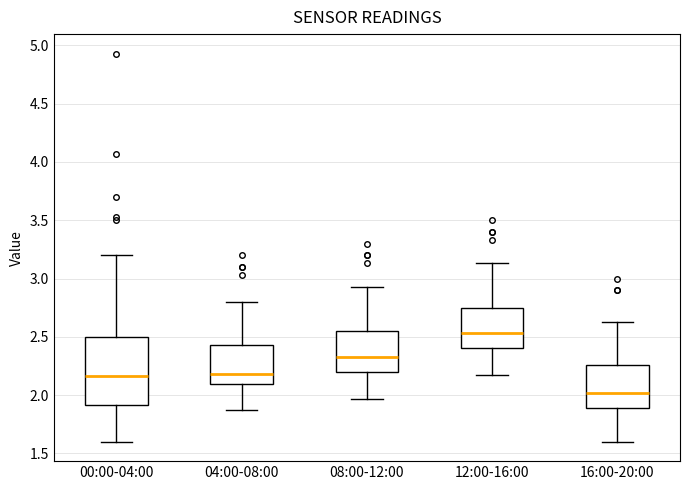

Where is the upper edge of the box for 00:00-04:00 on the y-axis? The values are not printed on the chart, so give them approximately, as read against the axis.

2.50